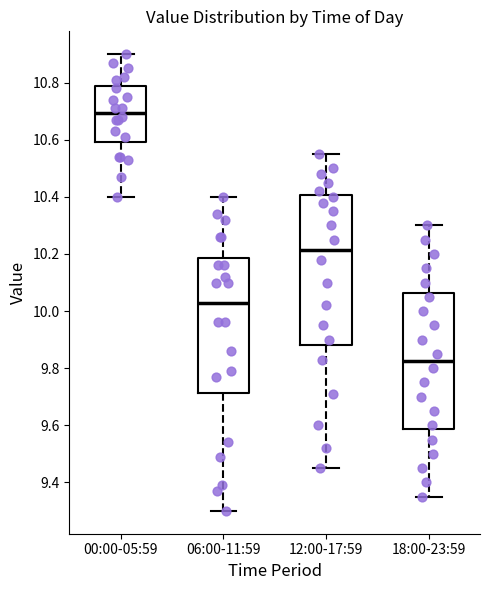

Comparing the boxes themselves (not the whiskers), which one is the tallest?

12:00-17:59